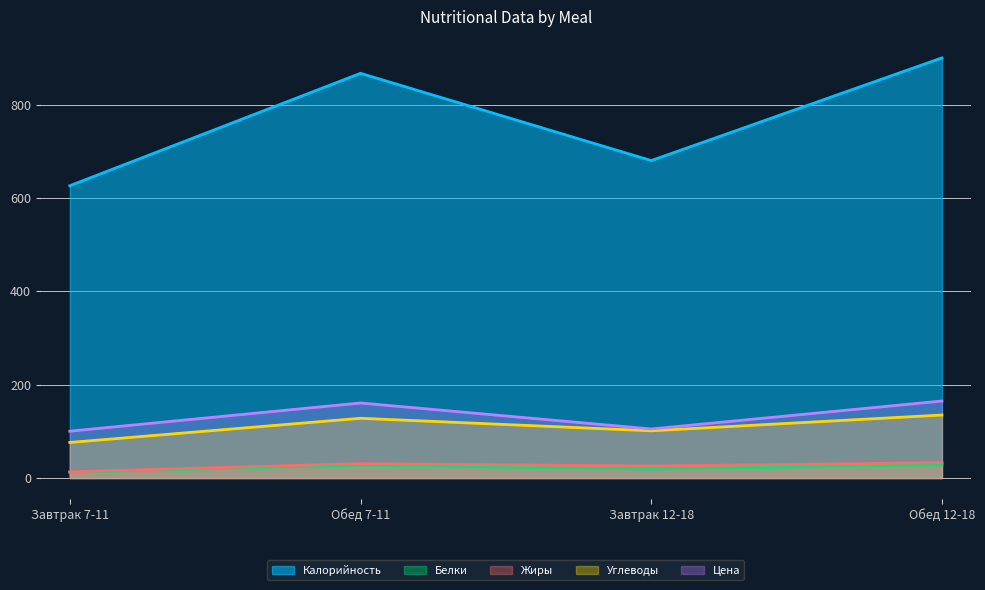

Is the value of Углеводы at Завтрак 7-11 greater than the value of Жиры at Завтрак 7-11?

Yes